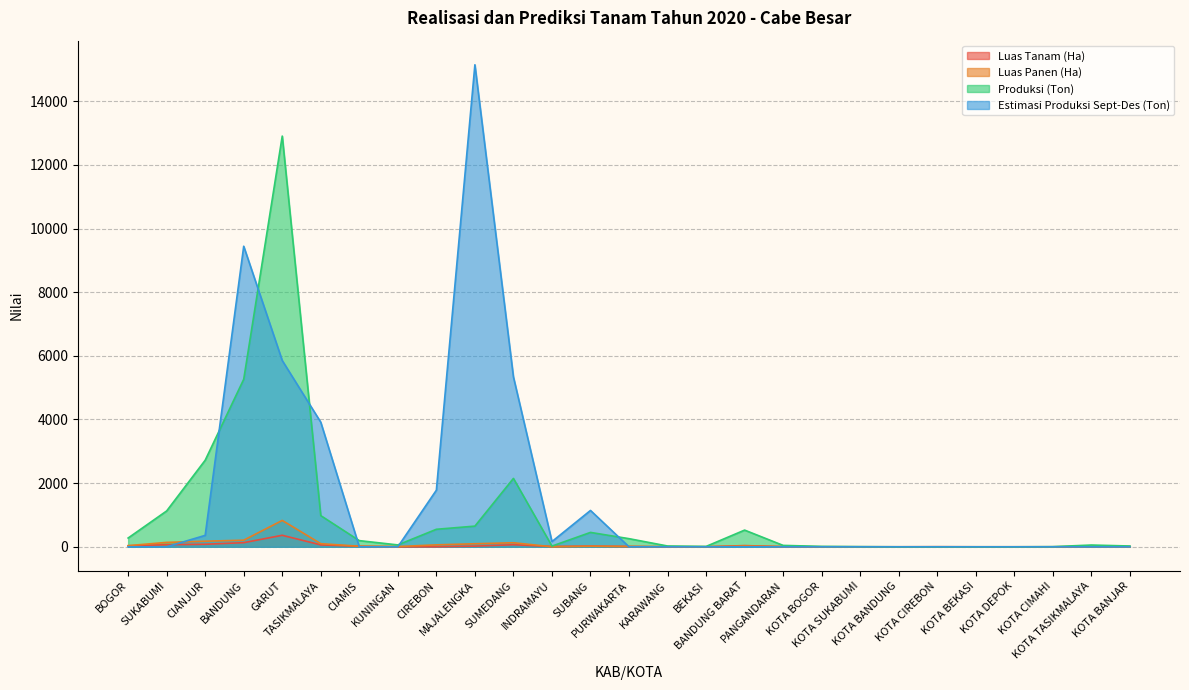

How many values in the Luas Tanam (Ha) series are below 7?

13